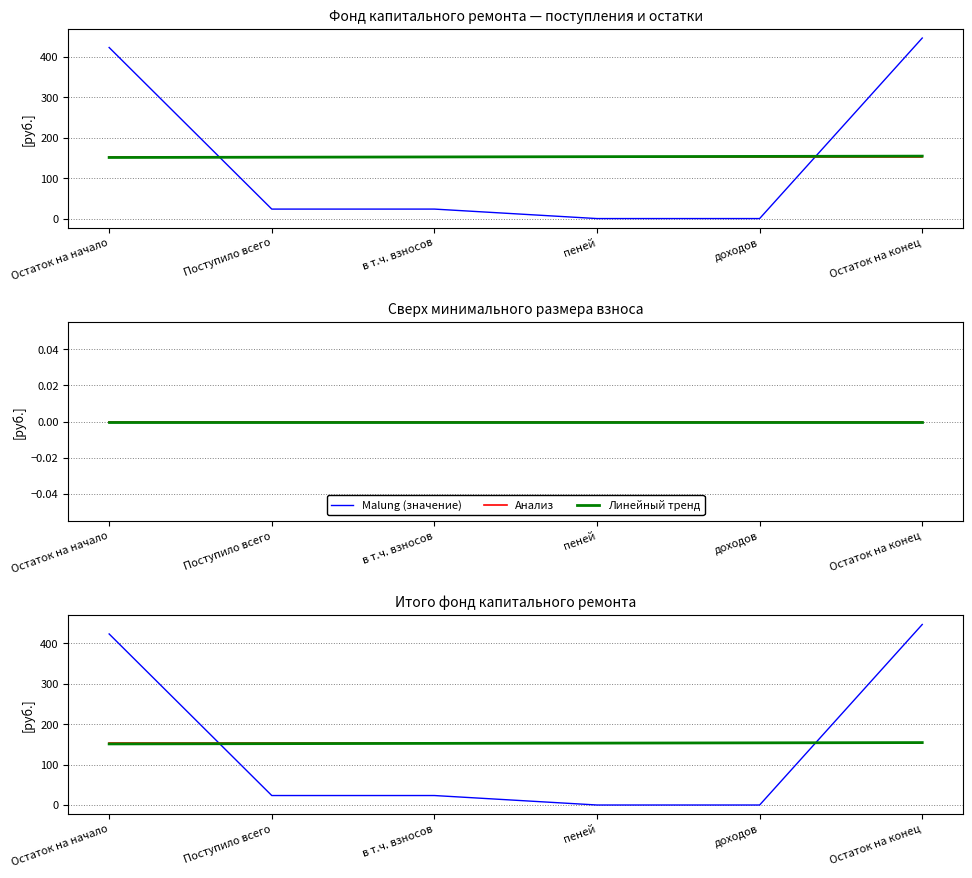

What position from the right is Поступило всего?

5